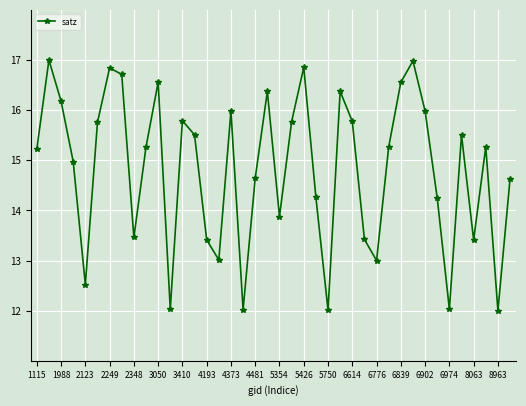

How many interior local valleys (lower than both neighbors) does the data have?

11